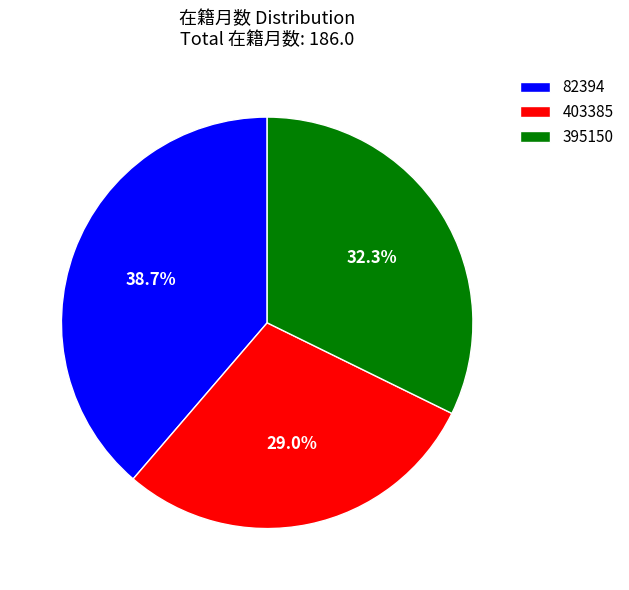

True or false: 403385 accounts for 29% of the total.

True